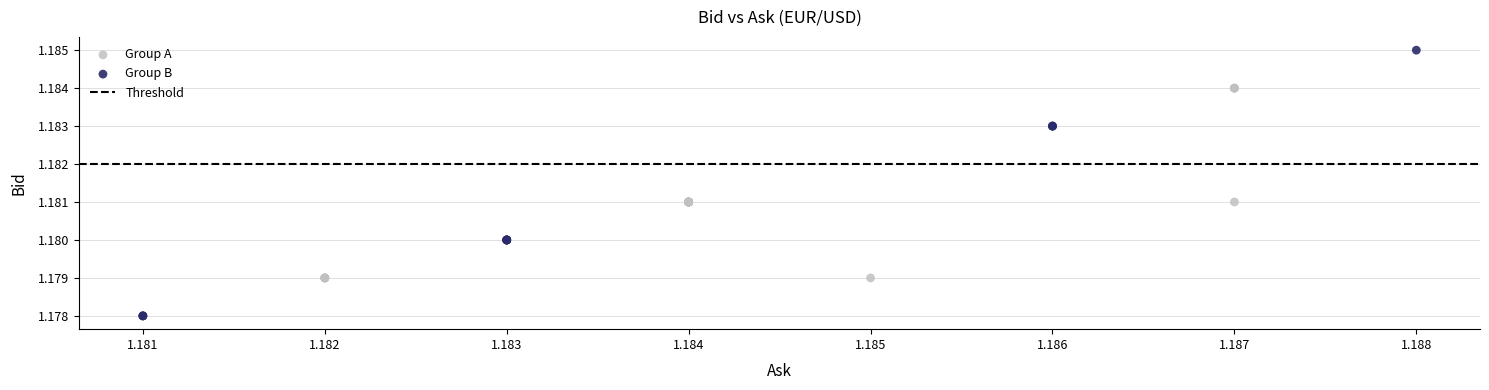

Which series reaches the maximum Y coordinate?

Group B